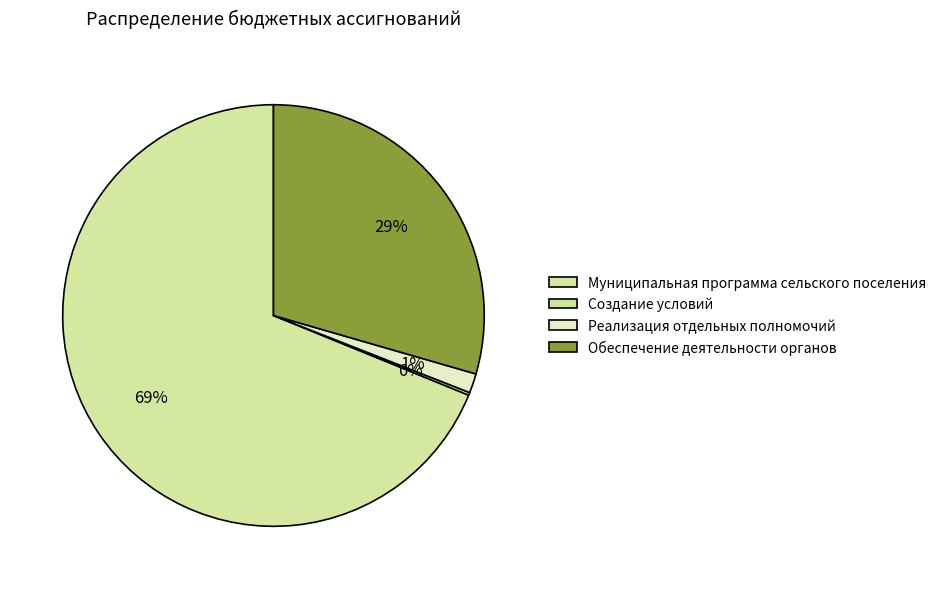

How many segments does this pie chart have?

4